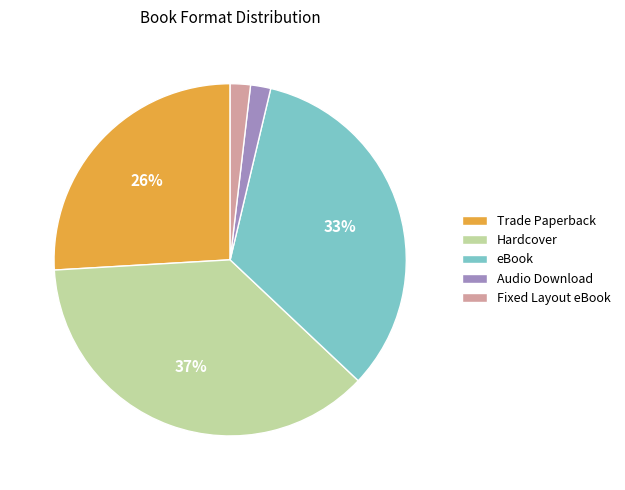

How many slices are in this pie chart?

5